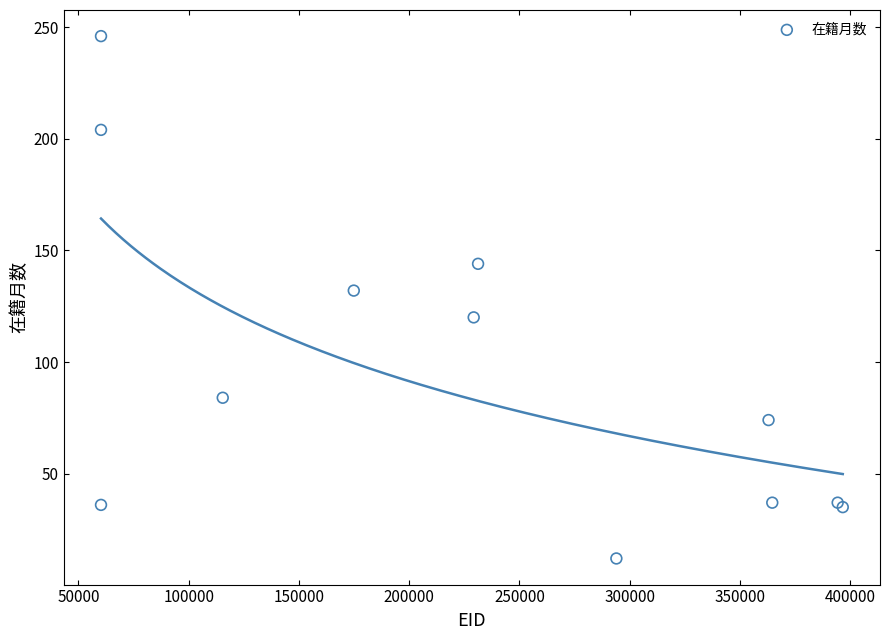

What Y value in the scatter plot is closest to 129?

132